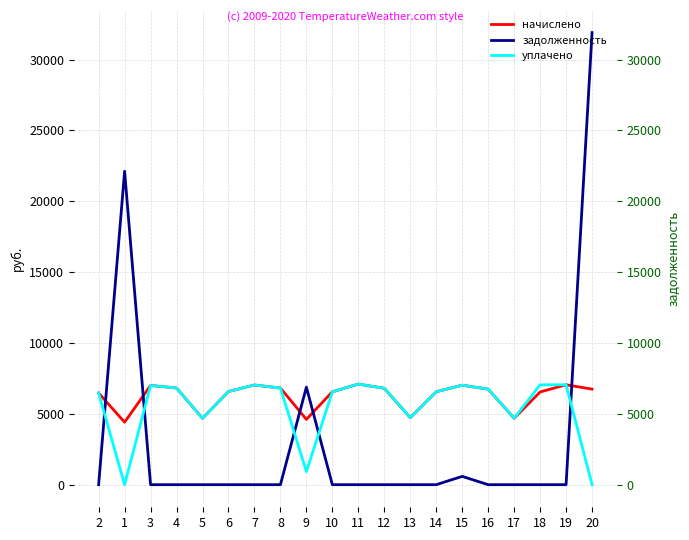

Where is the first local maximum for задолженность?

1